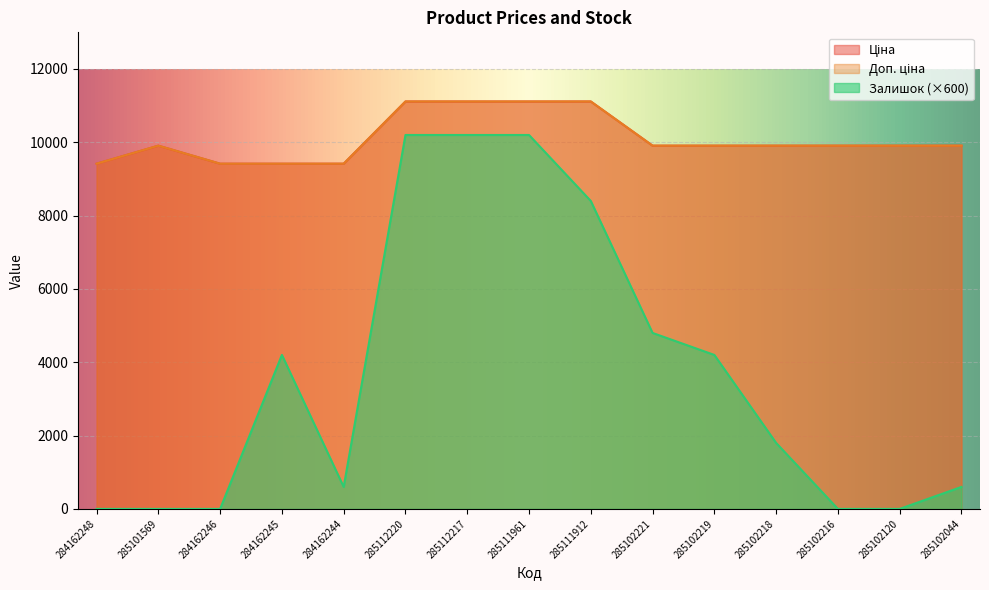

True or false: Доп. ціна has more than 2 interior local peaks.

False